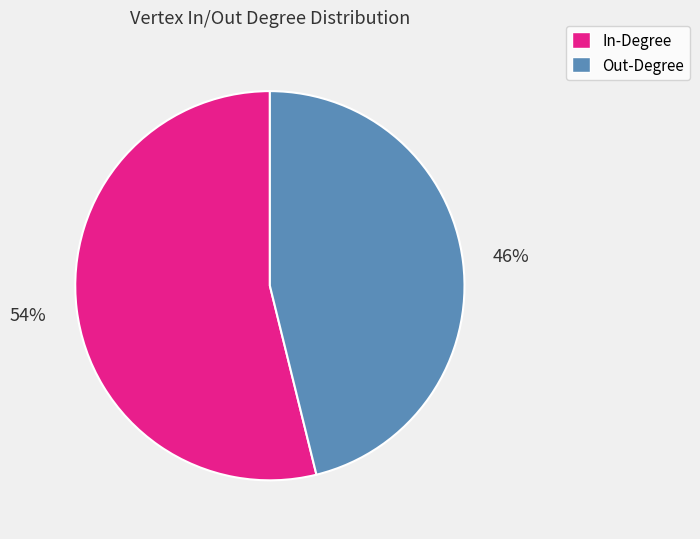

How many slices are in this pie chart?

2